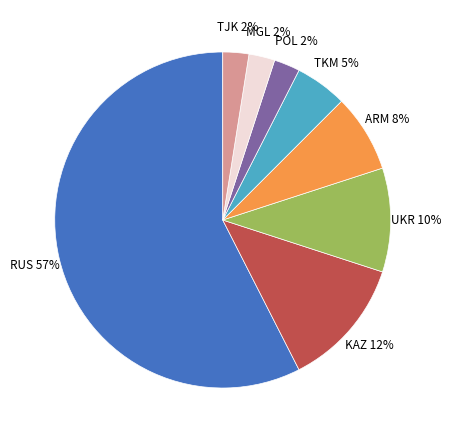

Count the number of slices in the pie.

8